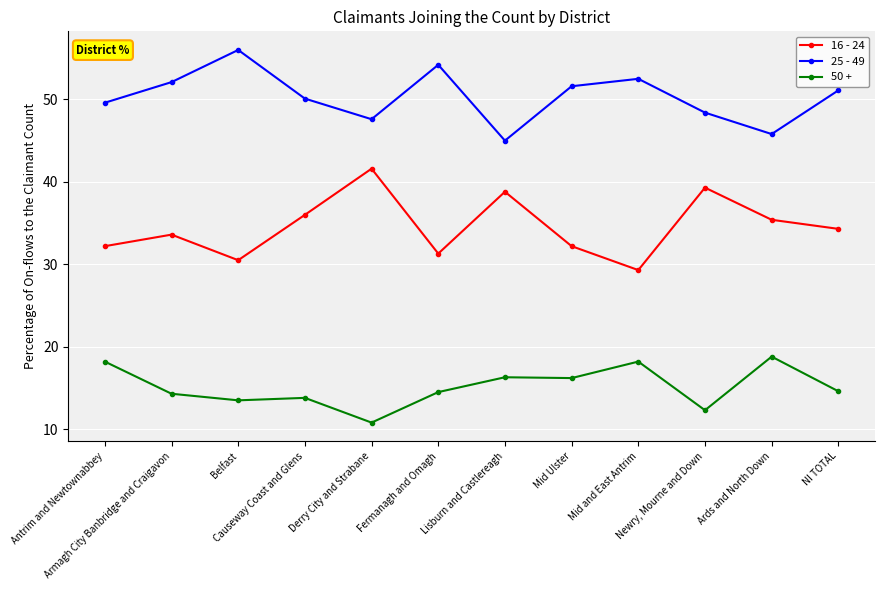

Does the chart have visible grid lines?

Yes